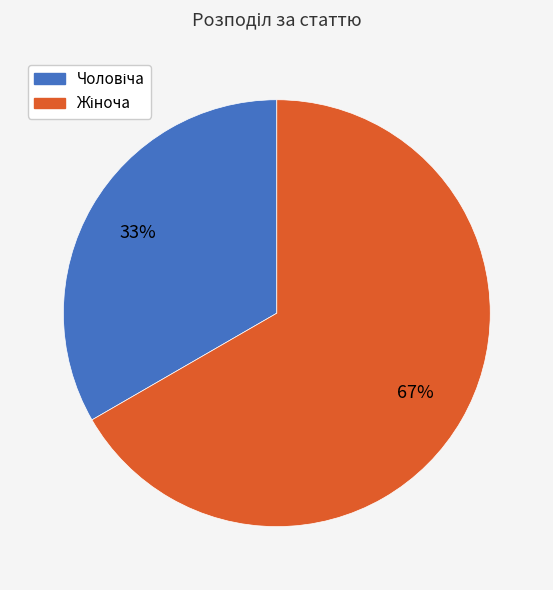

To the nearest percent, what is the average slice percentage?

50%